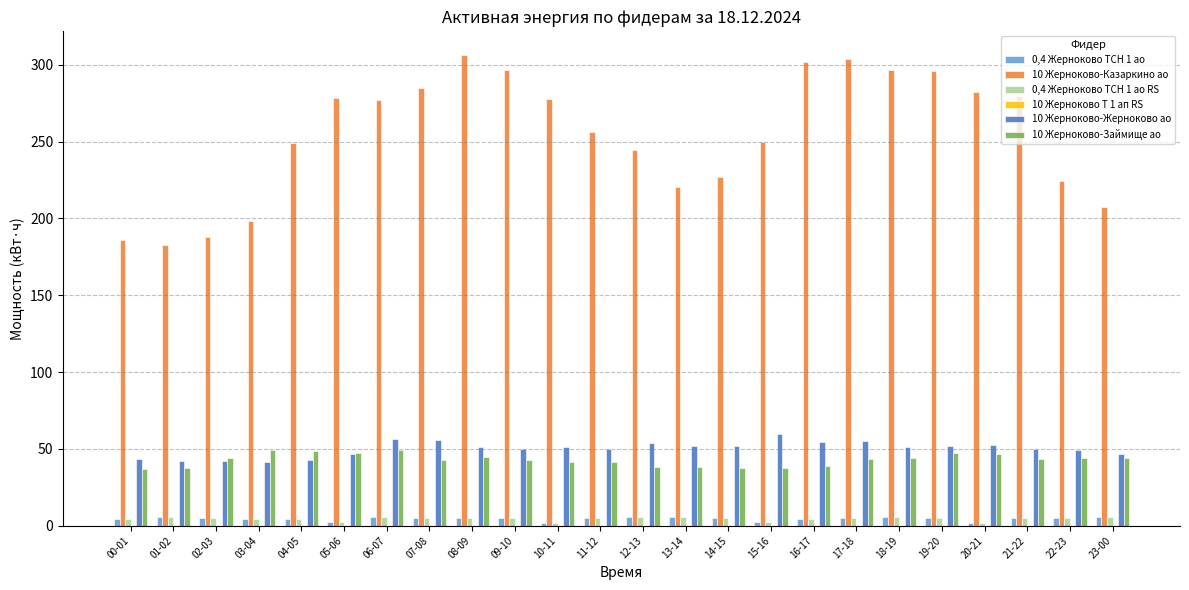

Which series has the widest spread of values?

10 Жерноково-Казаркино ао